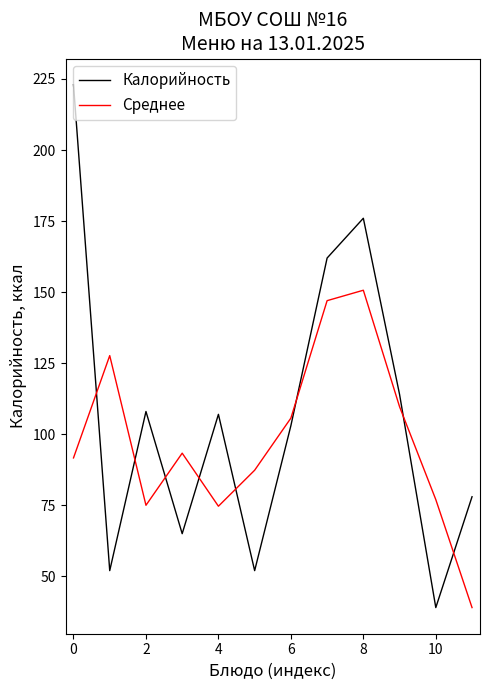

What is the difference between the maximum and minimum values in the Среднее series?

111.7